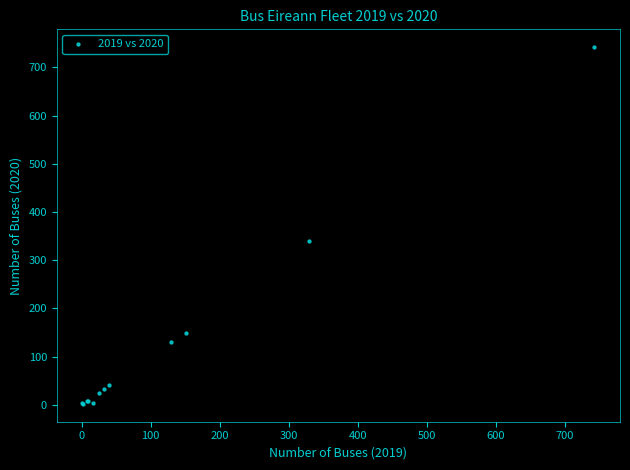

What Y value in the scatter plot is closest to 372?

339